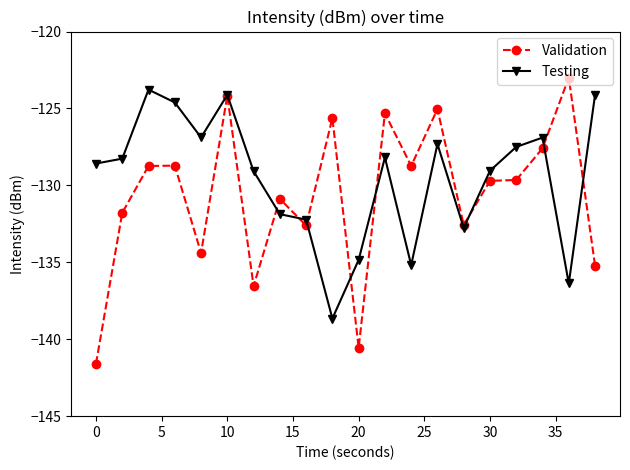

True or false: Validation has more than 1 interior local peaks.

True